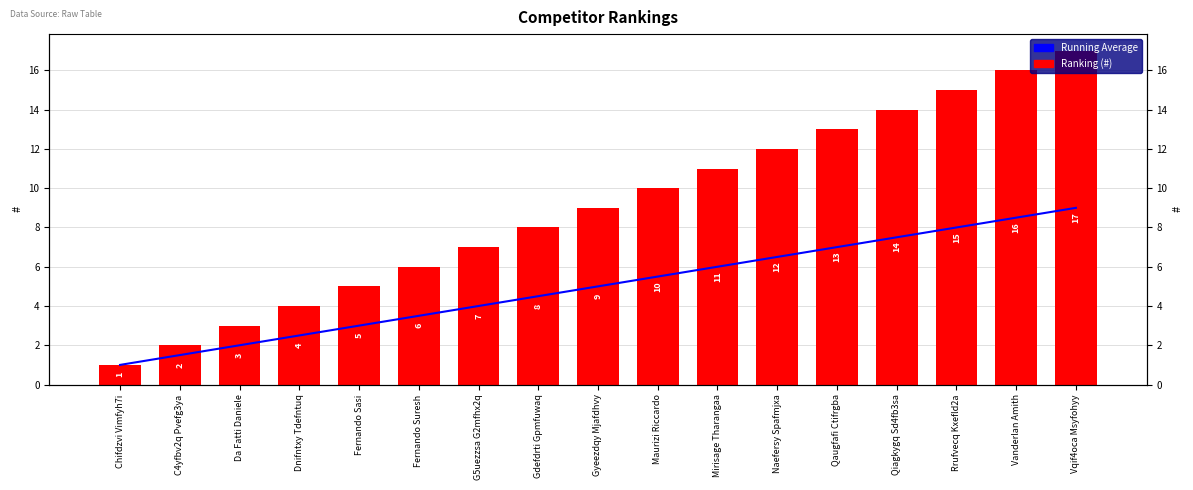

Is it true that Ranking (#) equals 2.0 at C4yfbv2q Pvefg3ya?

True